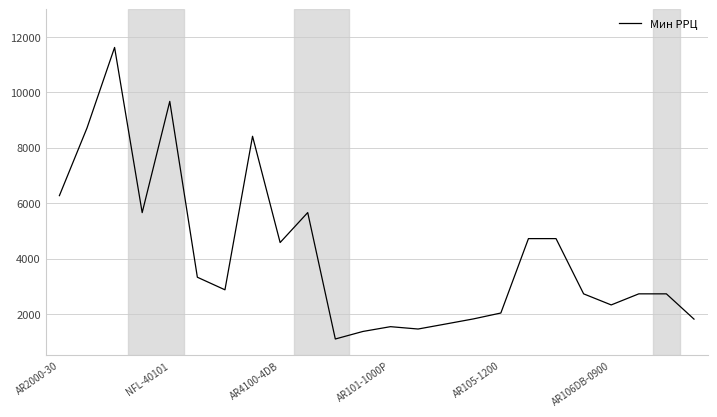

What is the smallest value displayed?

1094